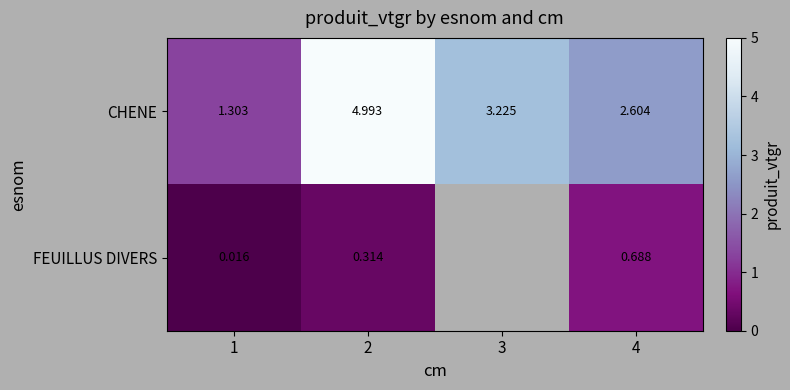

How many distinct data groups are displayed?

2